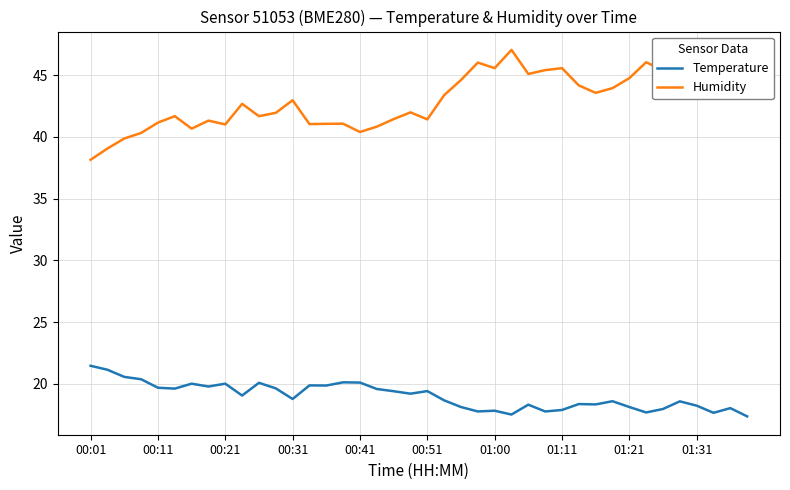

Which series has the largest total across all categories?

Humidity